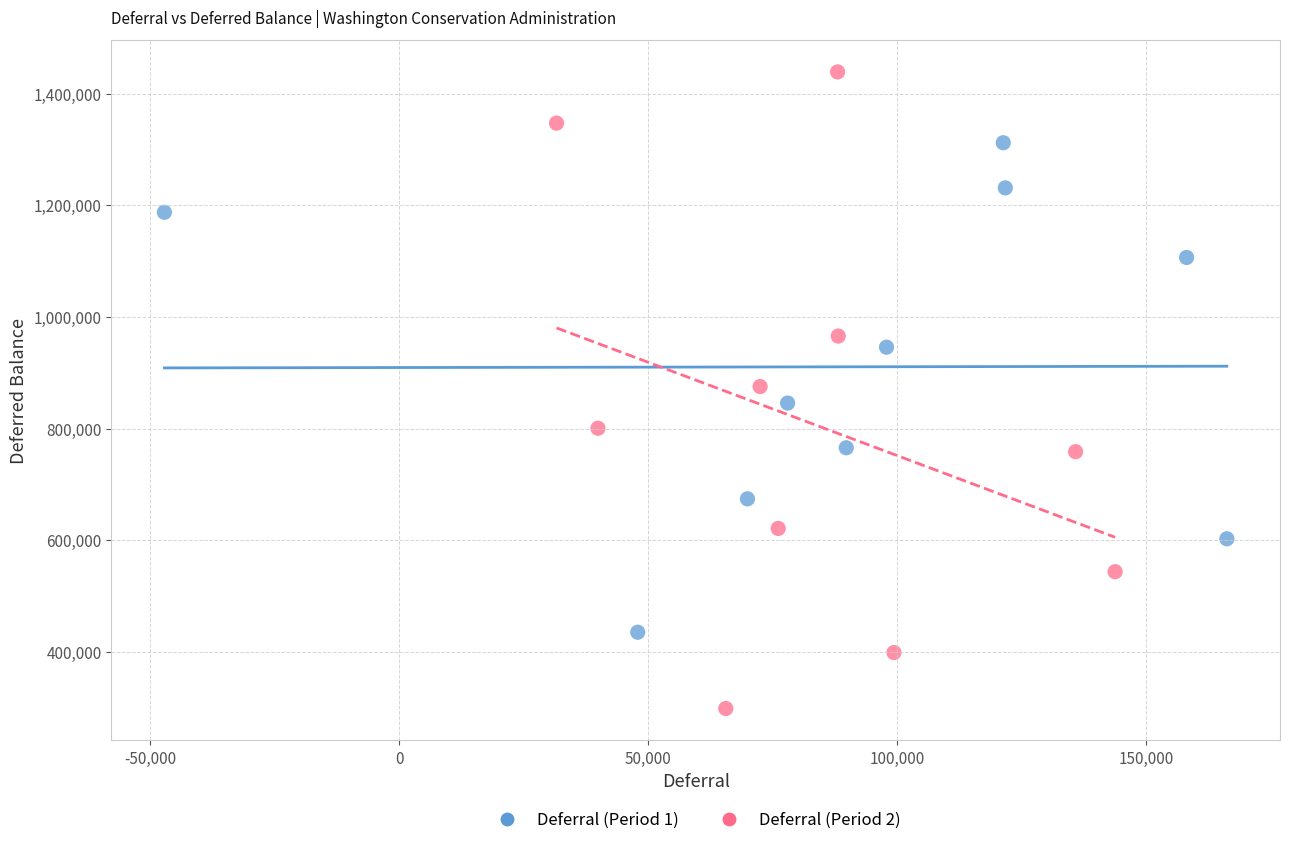

Which series has the largest Y range (max minus min)?

Deferral (Period 2)